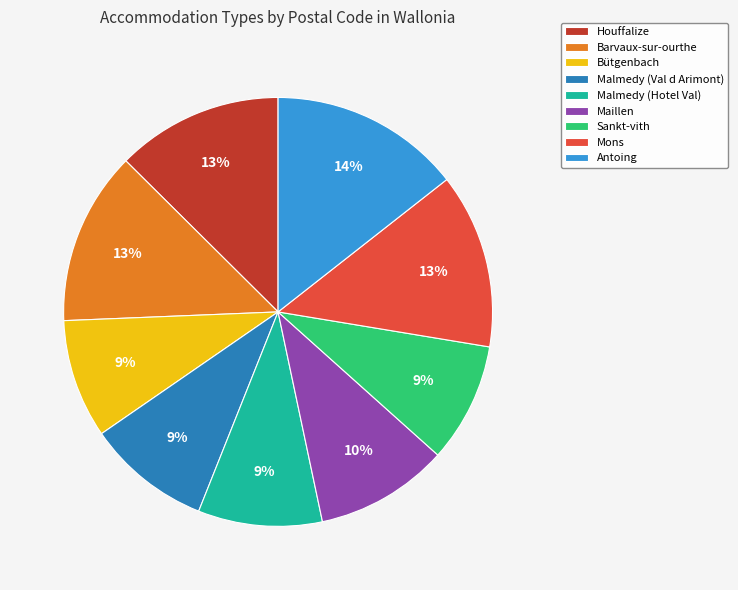

To the nearest percent, what portion does Barvaux-sur-ourthe represent?

13%